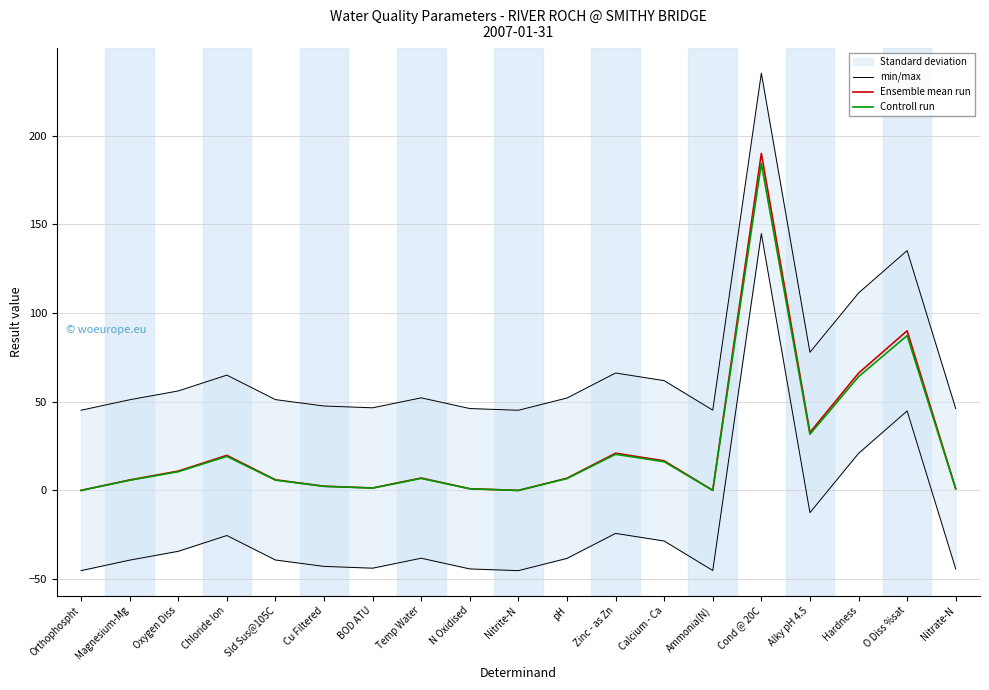

How many interior local valleys does the min/max series have?

4